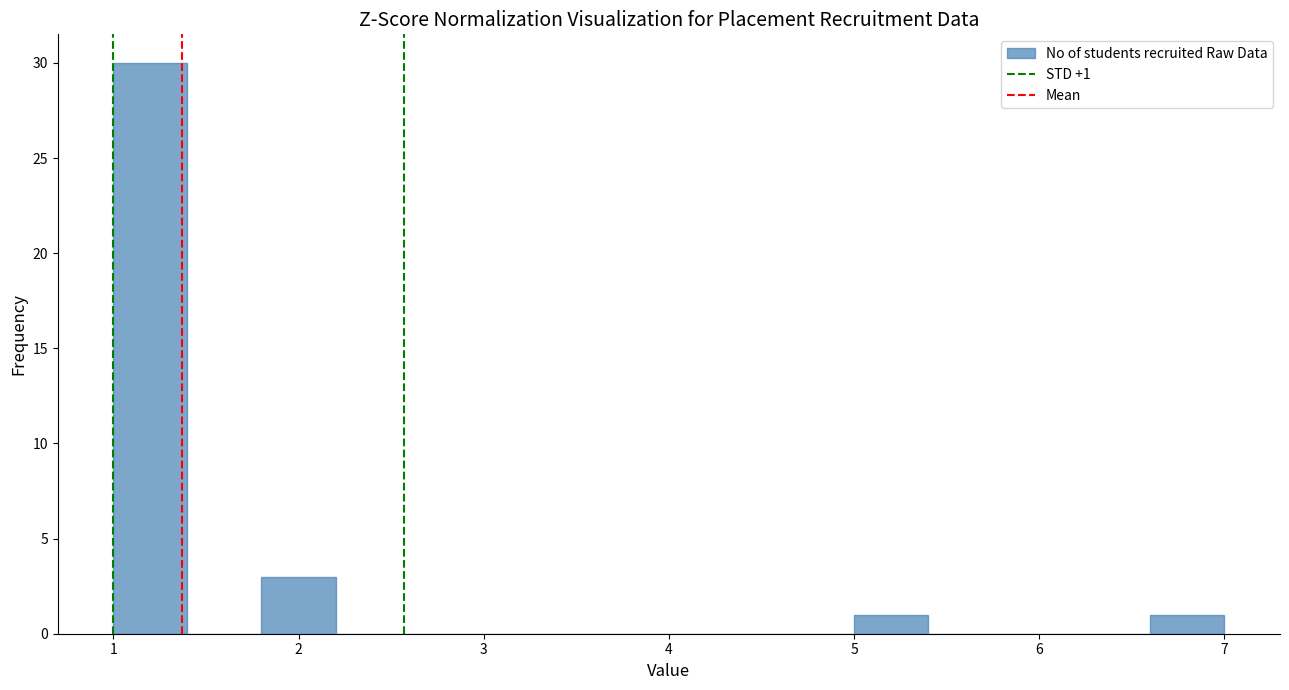

Which range on the x-axis has the tallest bar?

1.0 to 1.4